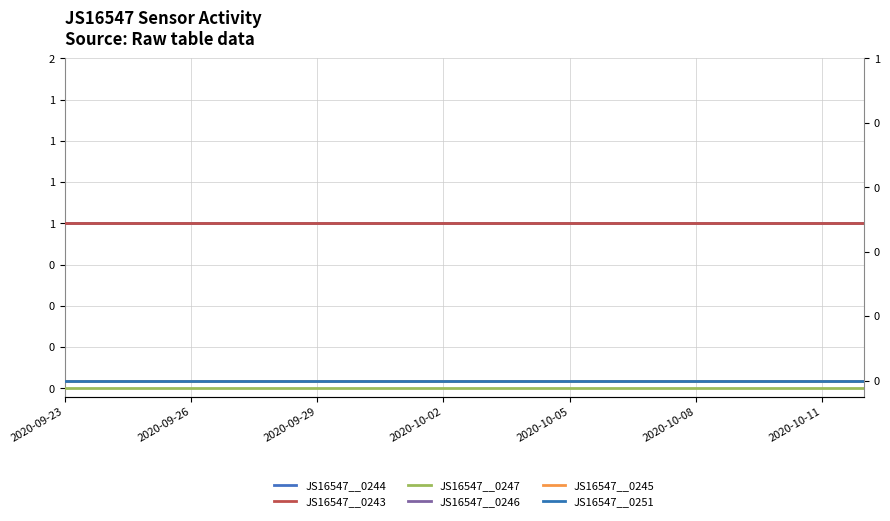

Which series has the largest total across all categories?

JS16547__0244